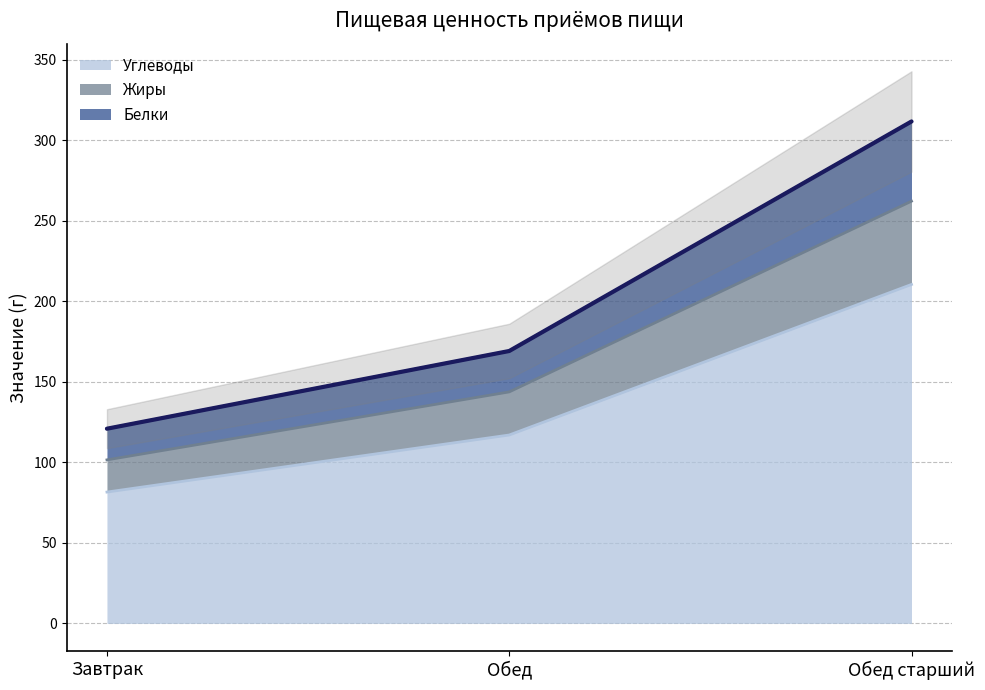

Which has a higher value, Обед or Обед старший?

Обед старший